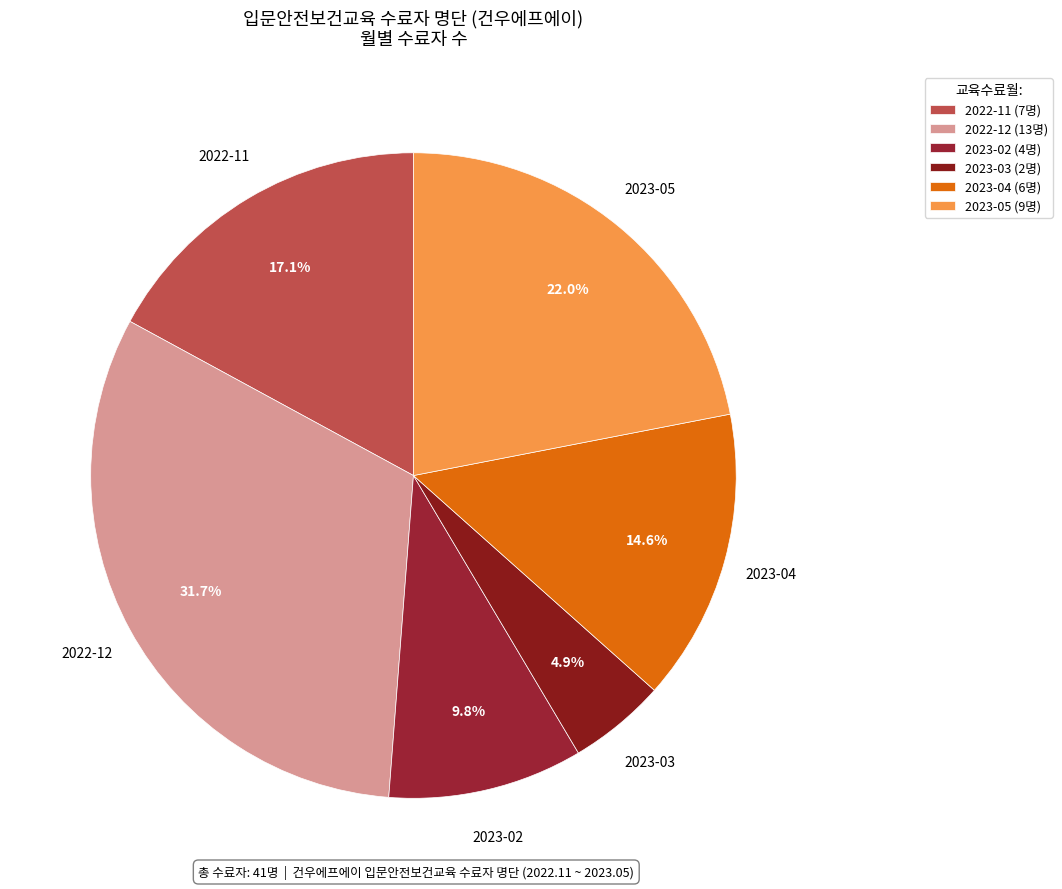

Count the number of slices in the pie.

6